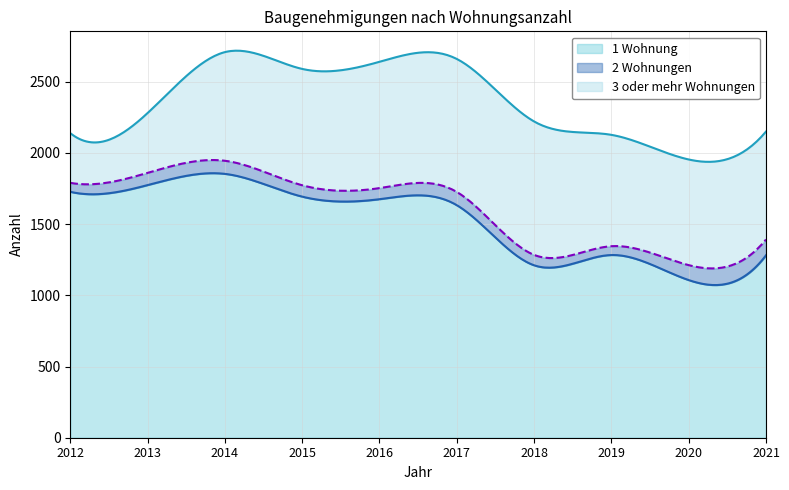

Does the chart display data point markers on the line(s)?

No